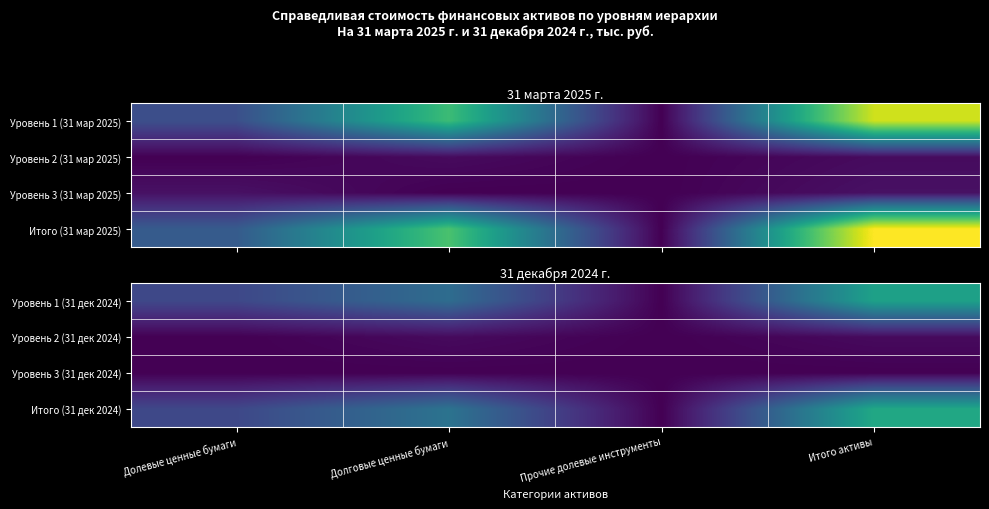

Rank the series at Итого активы from lowest to highest value.

Уровень 3 (31 дек 2024), Уровень 2 (31 дек 2024), Уровень 1 (31 дек 2024), Итого (31 дек 2024)